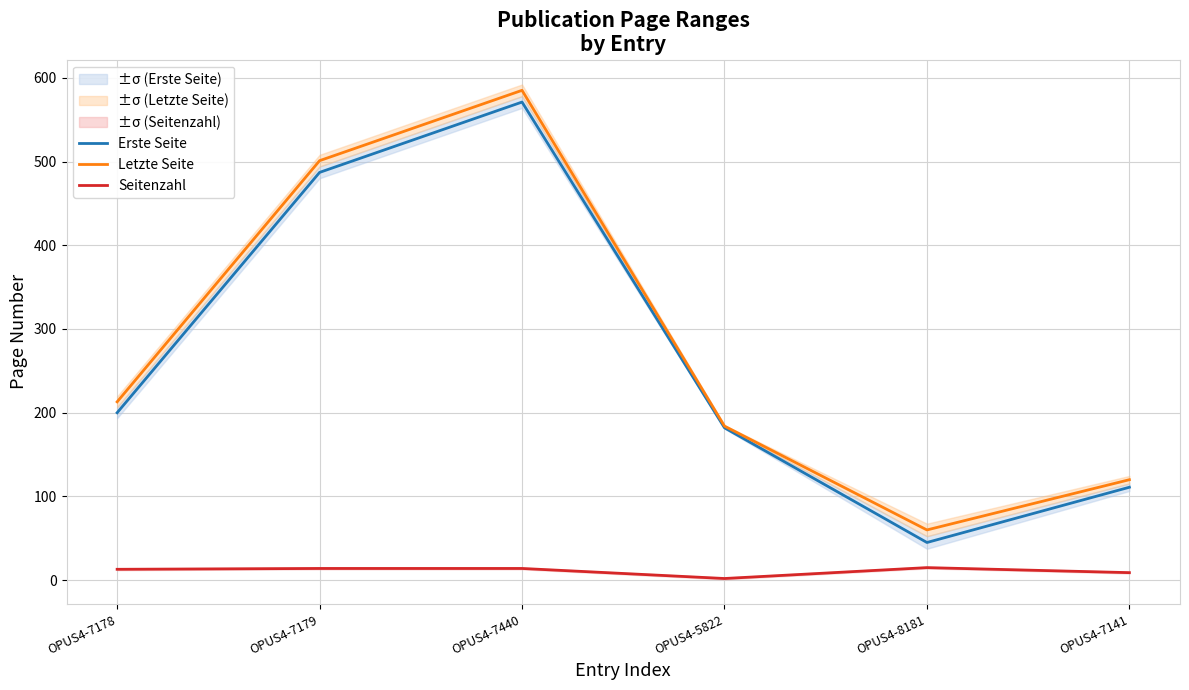

What is the value of the Letzte Seite point at the 3rd from the left?

585